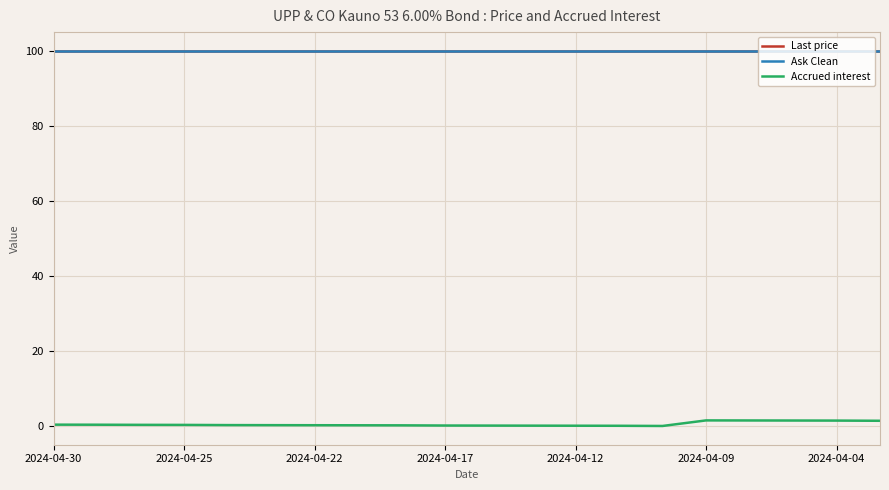

What is the minimum value for Accrued interest?

-0.1